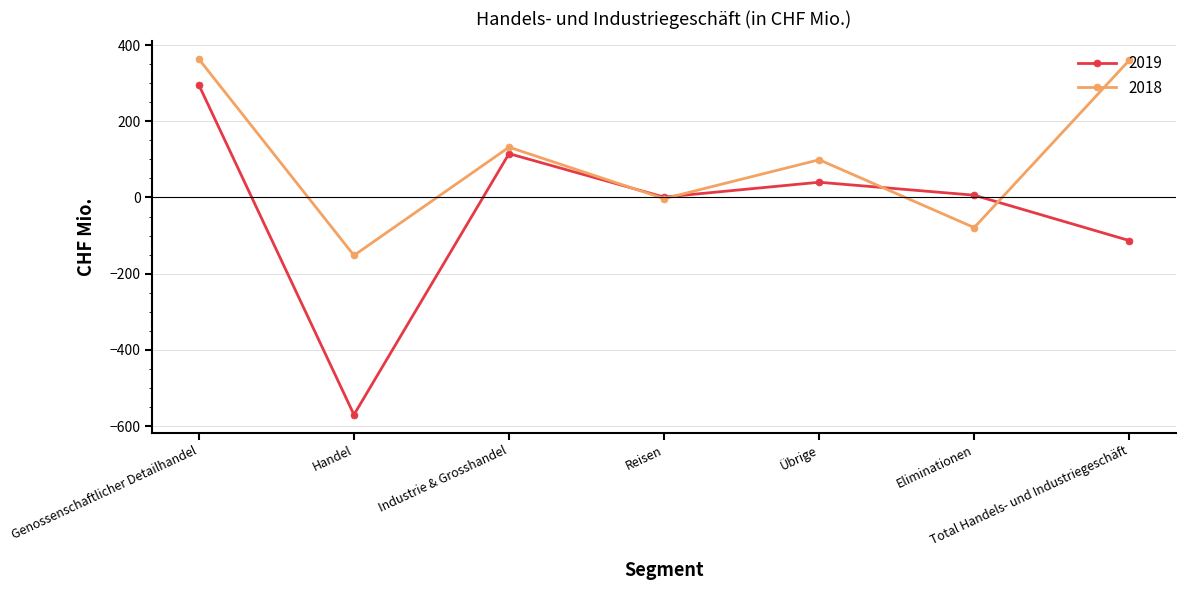

Which series has the largest range (max minus min)?

2019